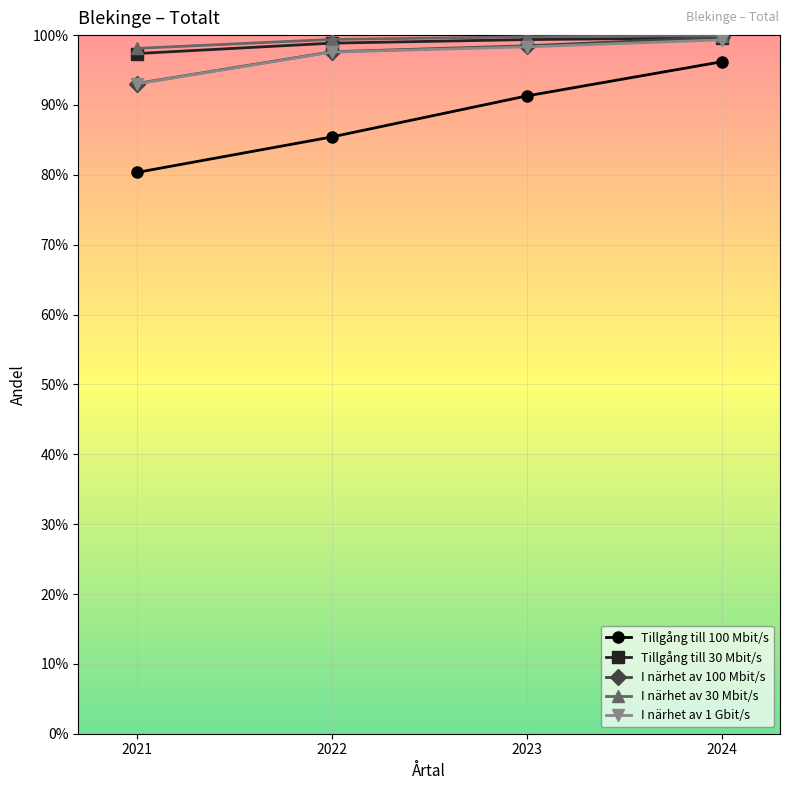

What are all the series names shown in the legend?

Tillgång till 100 Mbit/s, Tillgång till 30 Mbit/s, I närhet av 100 Mbit/s, I närhet av 30 Mbit/s, I närhet av 1 Gbit/s